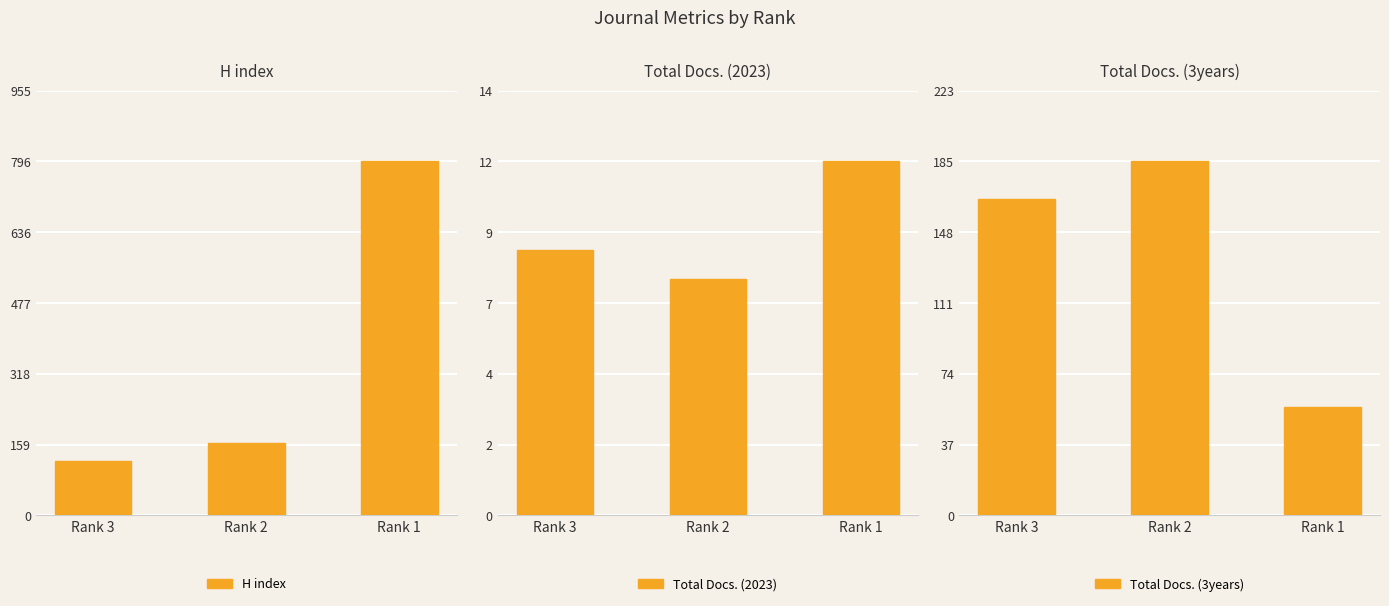

What is the difference between the maximum and minimum values in the H index series?

674